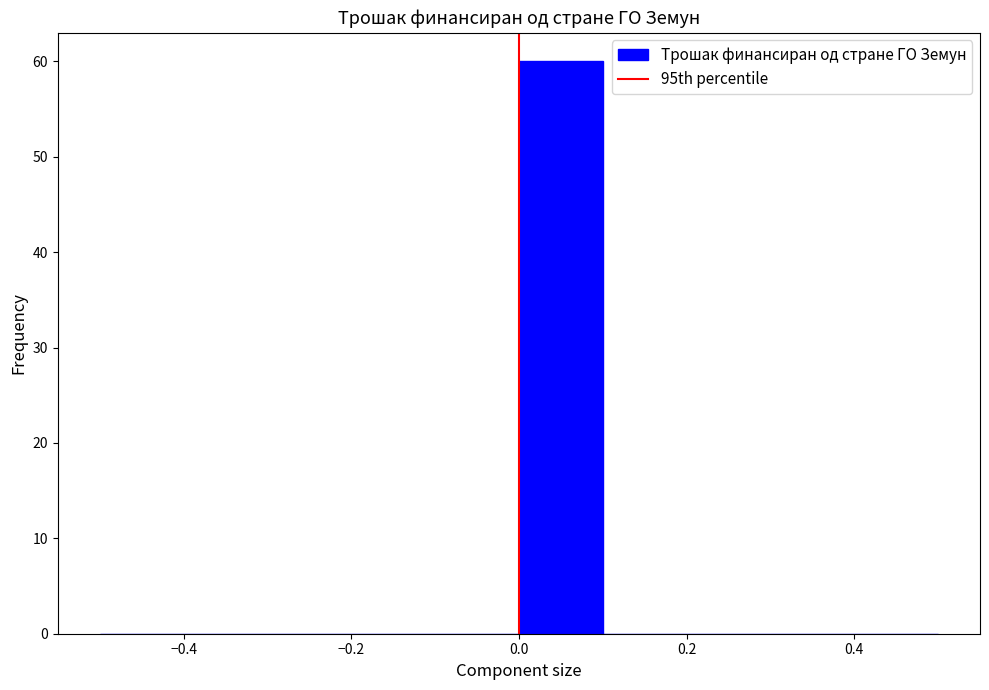

Reading left to right, list every bar in this chart as the range it spans on the x-axis followed by its height. The values are not printed on the chart, so give them approximately, as read against the axis.

-0.5 to -0.4: 0
-0.4 to -0.3: 0
-0.3 to -0.2: 0
-0.2 to -0.1: 0
-0.1 to 0.0: 0
0.0 to 0.1: 60
0.1 to 0.2: 0
0.2 to 0.3: 0
0.3 to 0.4: 0
0.4 to 0.5: 0